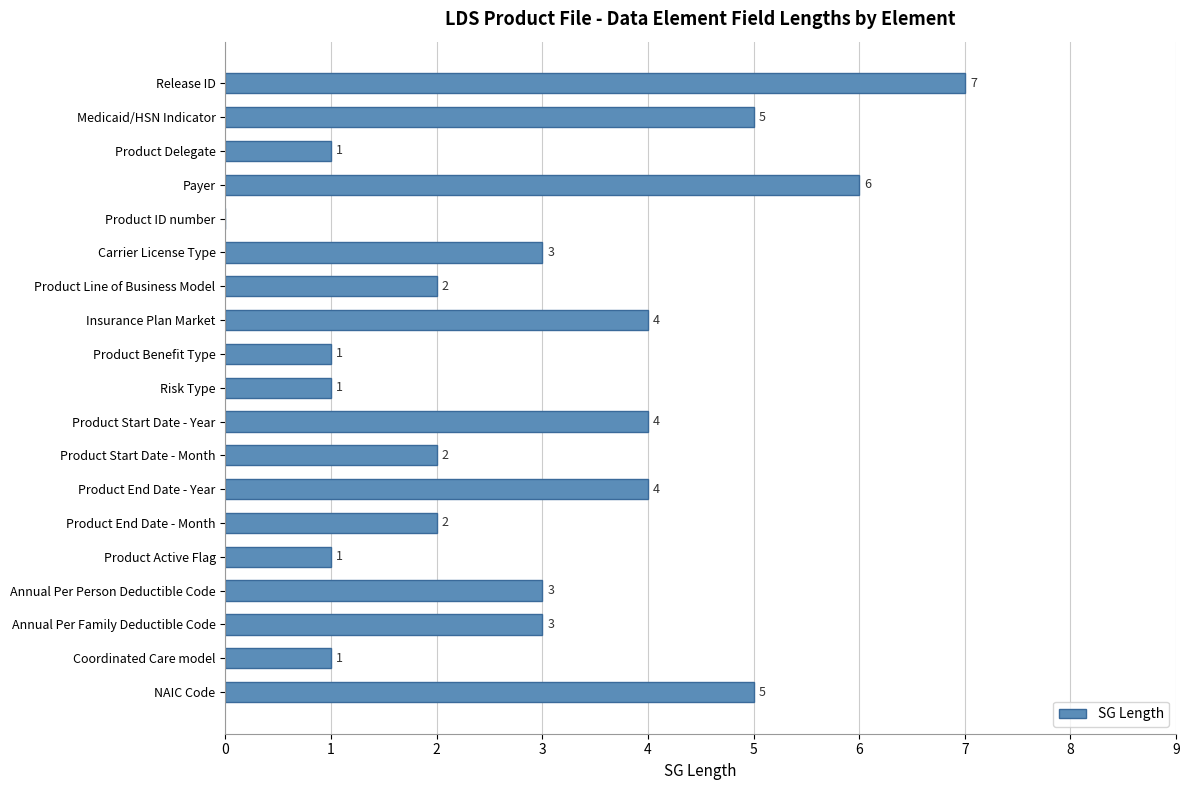

How many categories are shown in the chart?

19